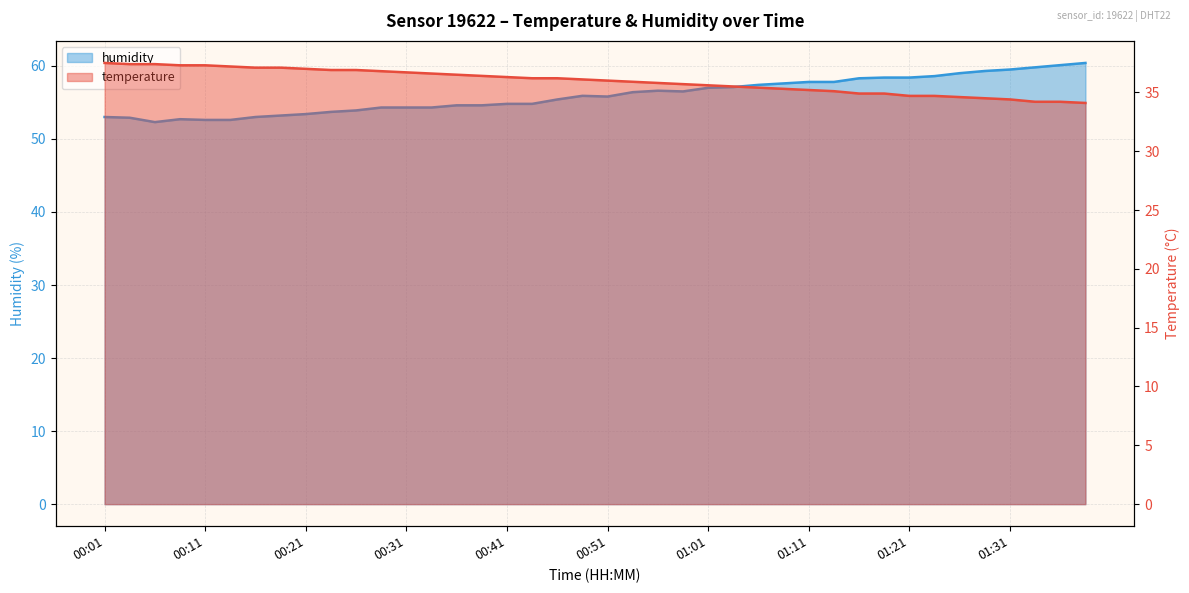

At which category does the chart reach its peak across all series?

01:38